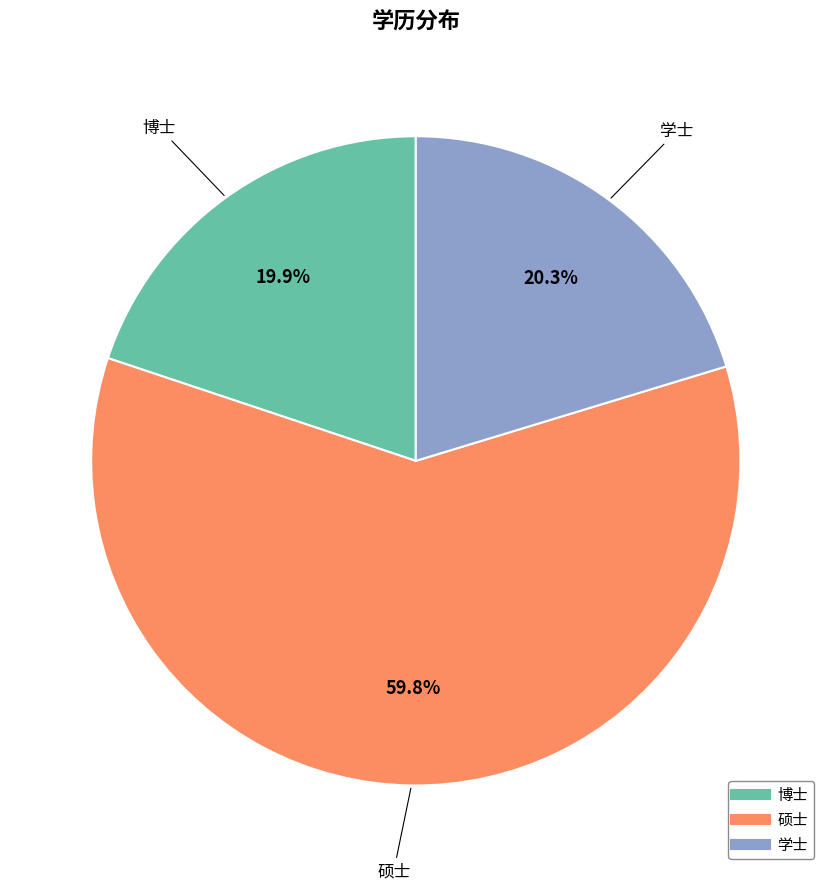

The 硕士 slice represents 68% of the pie. True or false?

False